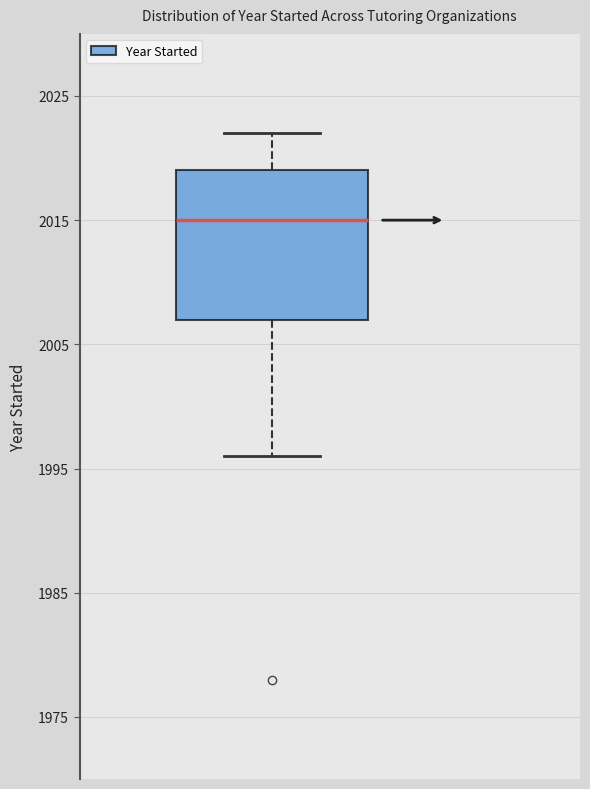

Read this box plot against the y-axis: the position of the median line, the range covered by the box, and the ends of both whiskers. The values are not printed on the chart, so give them approximately, as read against the axis.

median 2015, box 2007 to 2019, whiskers 1996 to 2022